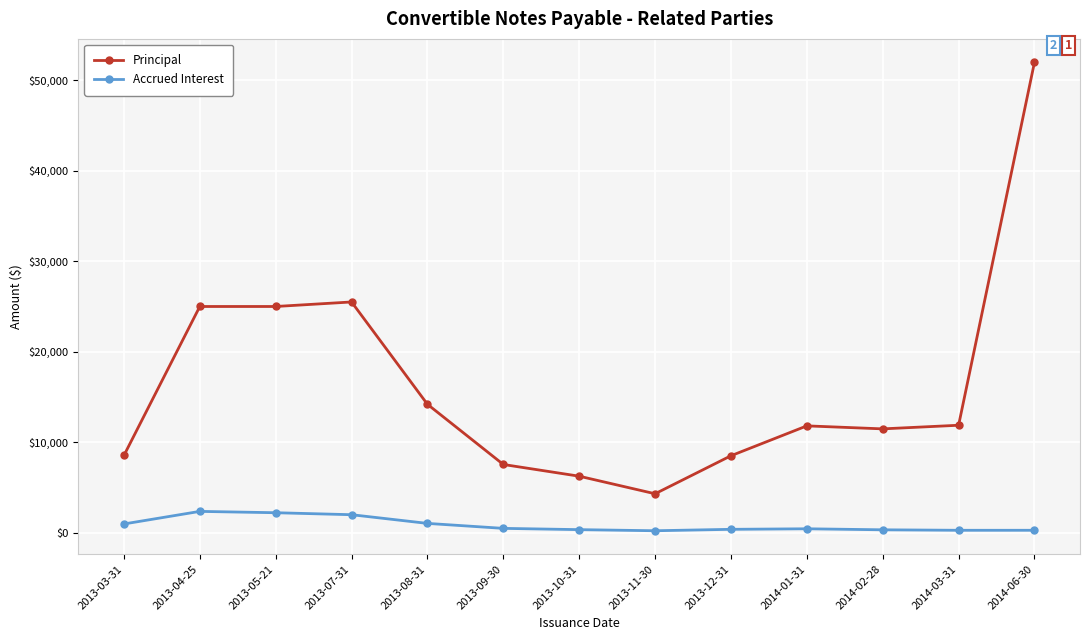

What is the label of the 9th point from the left?

2013-12-31